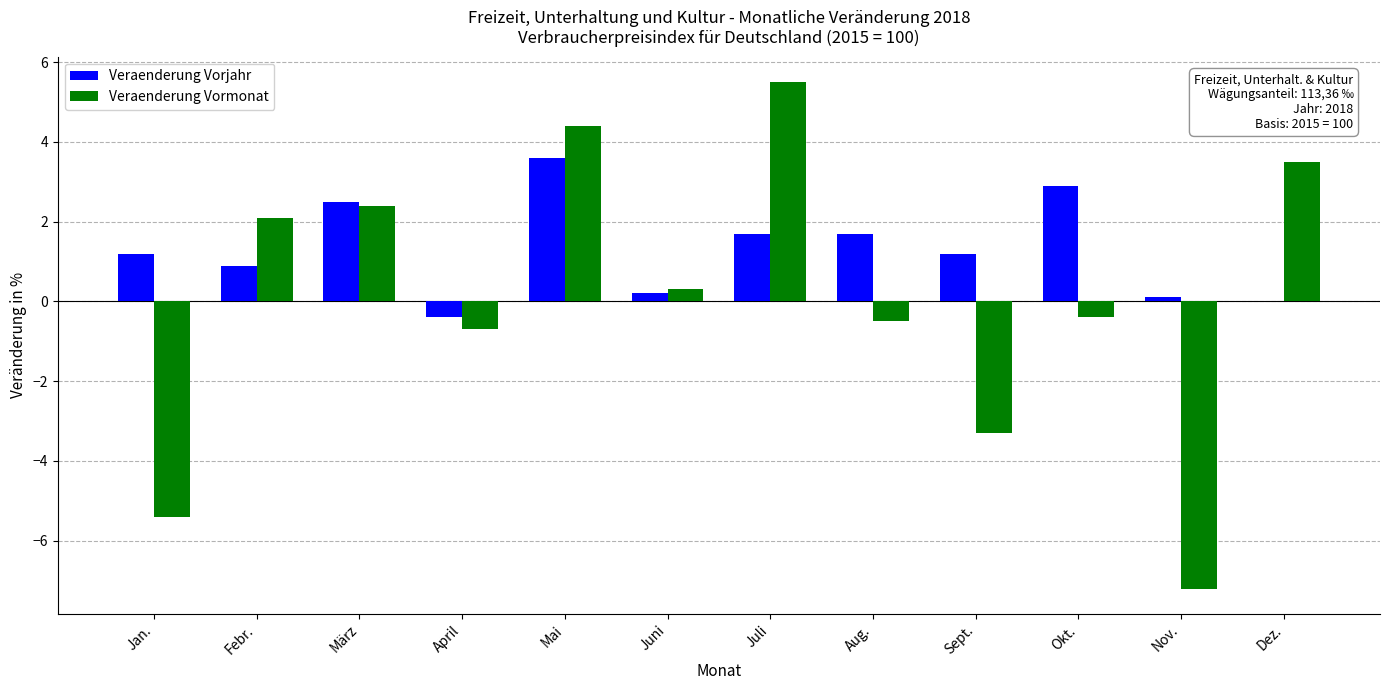

Reading left to right, extract all data points from this chart.

Veraenderung Vorjahr: Jan.=1.2	Febr.=0.9	März=2.5	April=-0.4	Mai=3.6	Juni=0.2	Juli=1.7	Aug.=1.7	Sept.=1.2	Okt.=2.9	Nov.=0.1	Dez.=0.0
Veraenderung Vormonat: Jan.=-5.4	Febr.=2.1	März=2.4	April=-0.7	Mai=4.4	Juni=0.3	Juli=5.5	Aug.=-0.5	Sept.=-3.3	Okt.=-0.4	Nov.=-7.2	Dez.=3.5